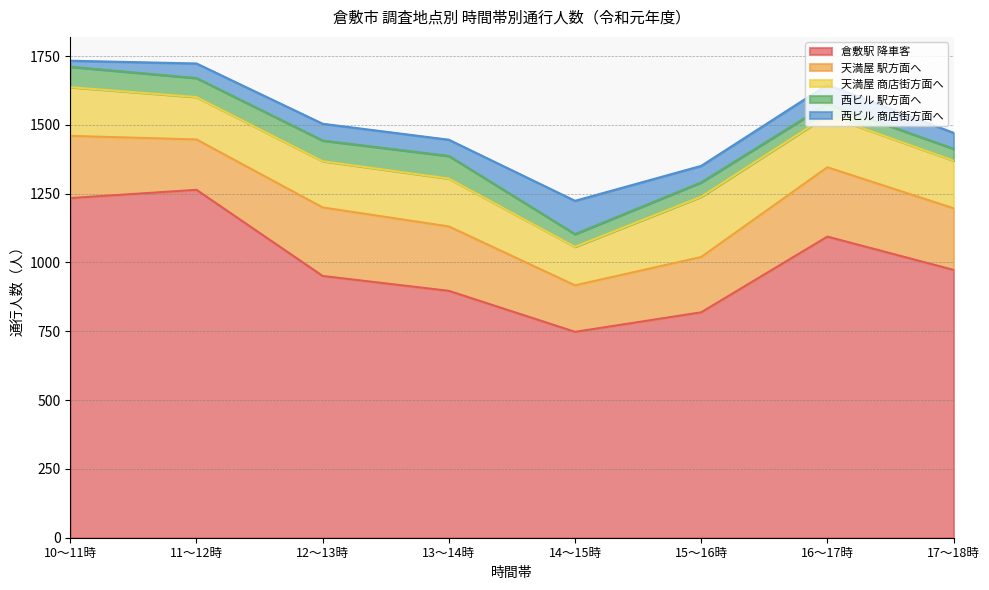

Count the number of categories in the chart.

8